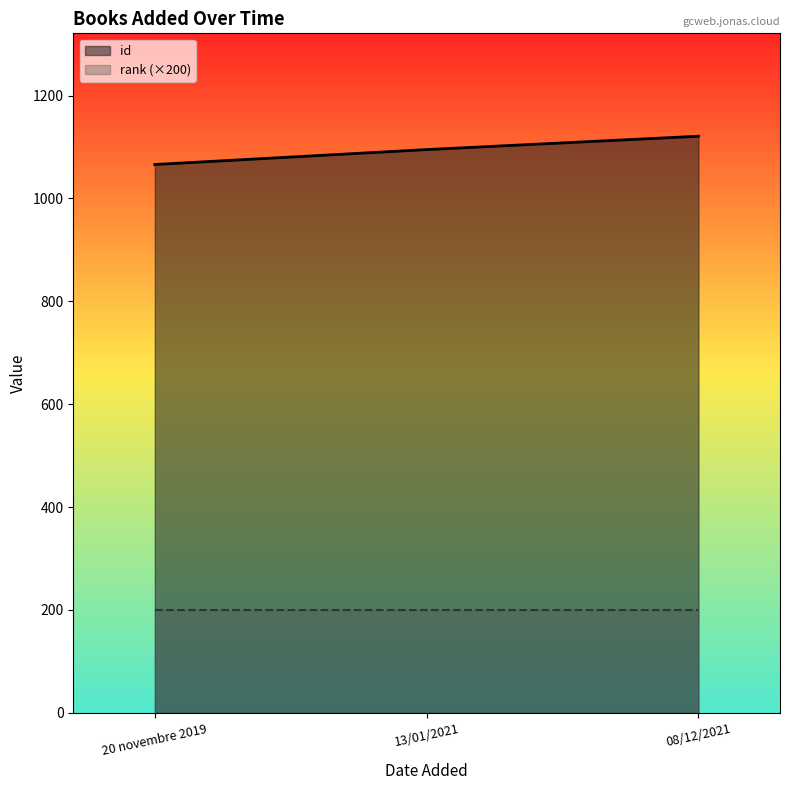

The chart shows a value of 303 at 13/01/2021. True or false?

False